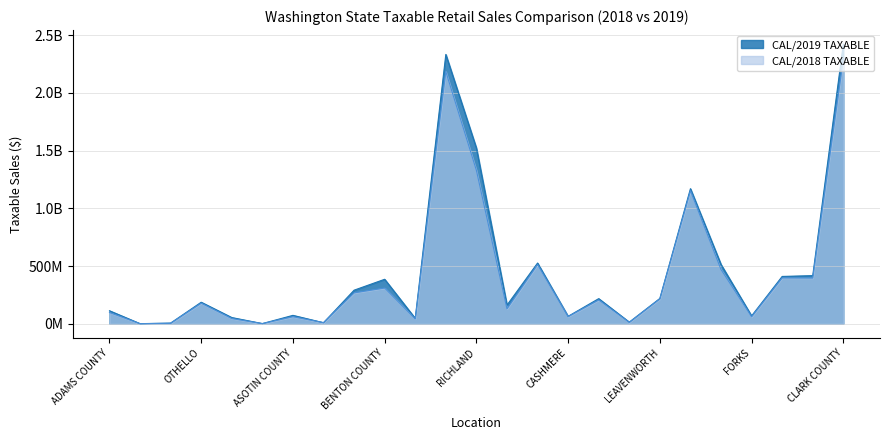

Rank the series at FORKS from highest to lowest value.

CAL/2019 TAXABLE, CAL/2018 TAXABLE